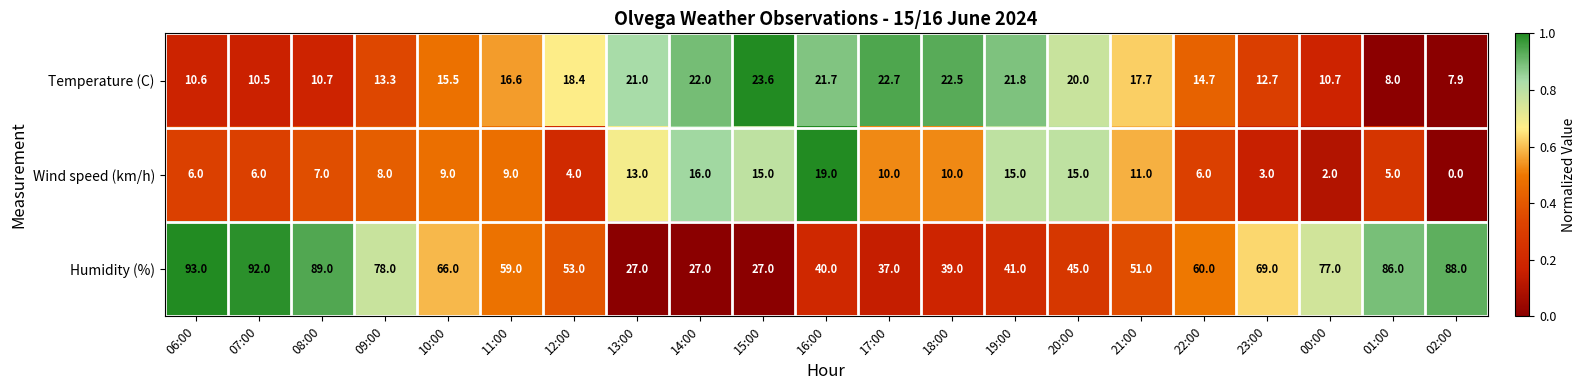

What is the maximum value for Temperature (C)?

23.6